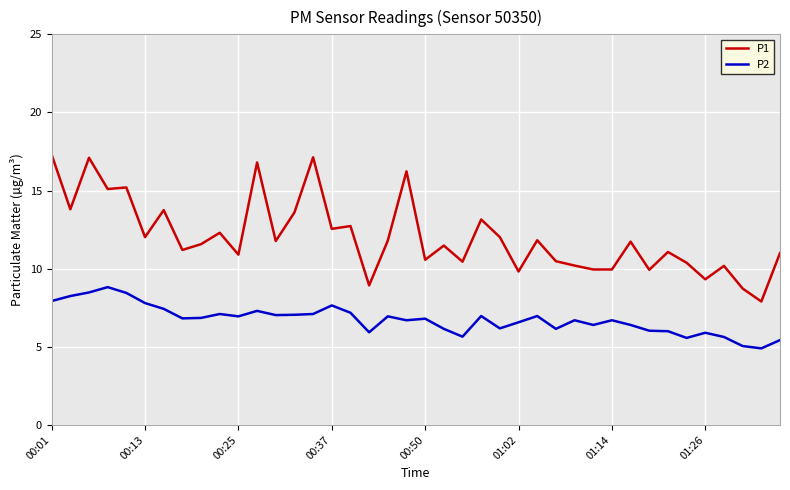

What is the minimum value for P2?

4.9